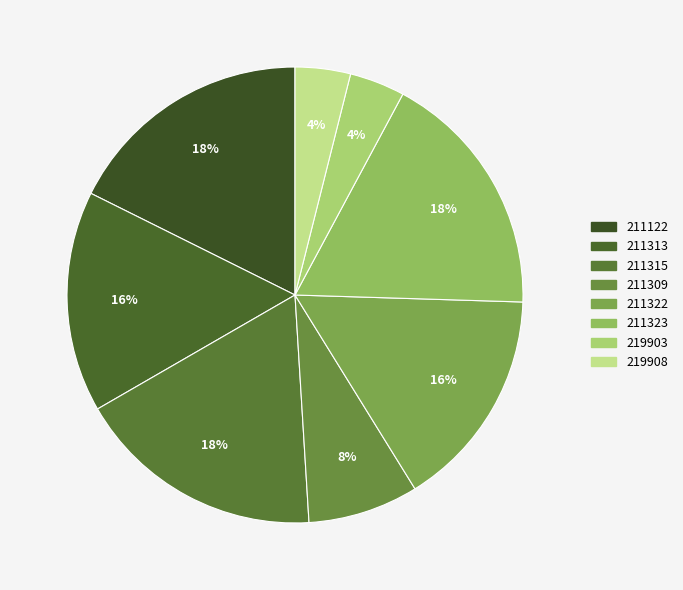

How many segments does this pie chart have?

8